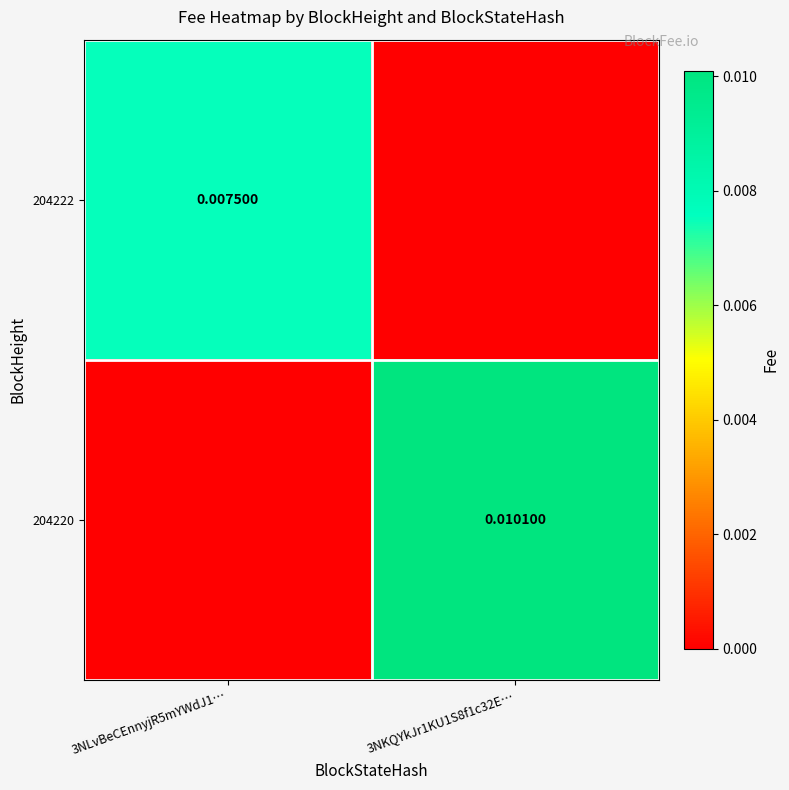

Which category has the lowest value across all series?

3NKQYkJr1KU1S8f1c32E…